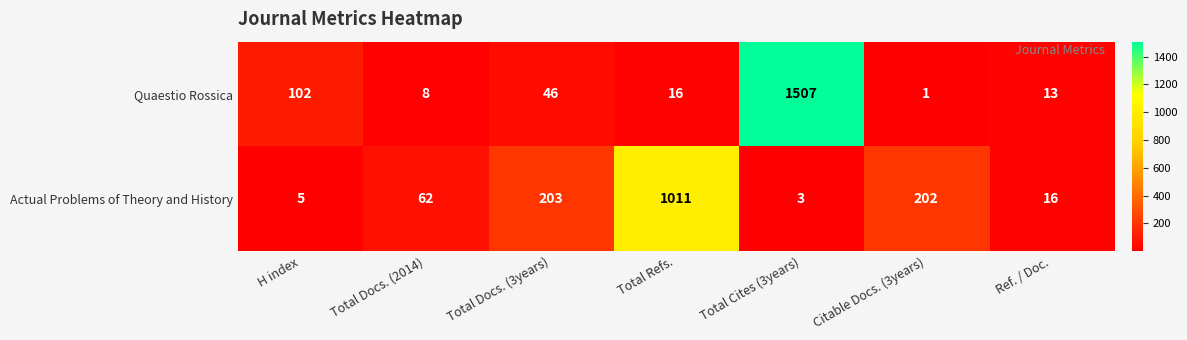

True or false: Quaestio Rossica has a value of 77 at Total Docs. (3years).

False